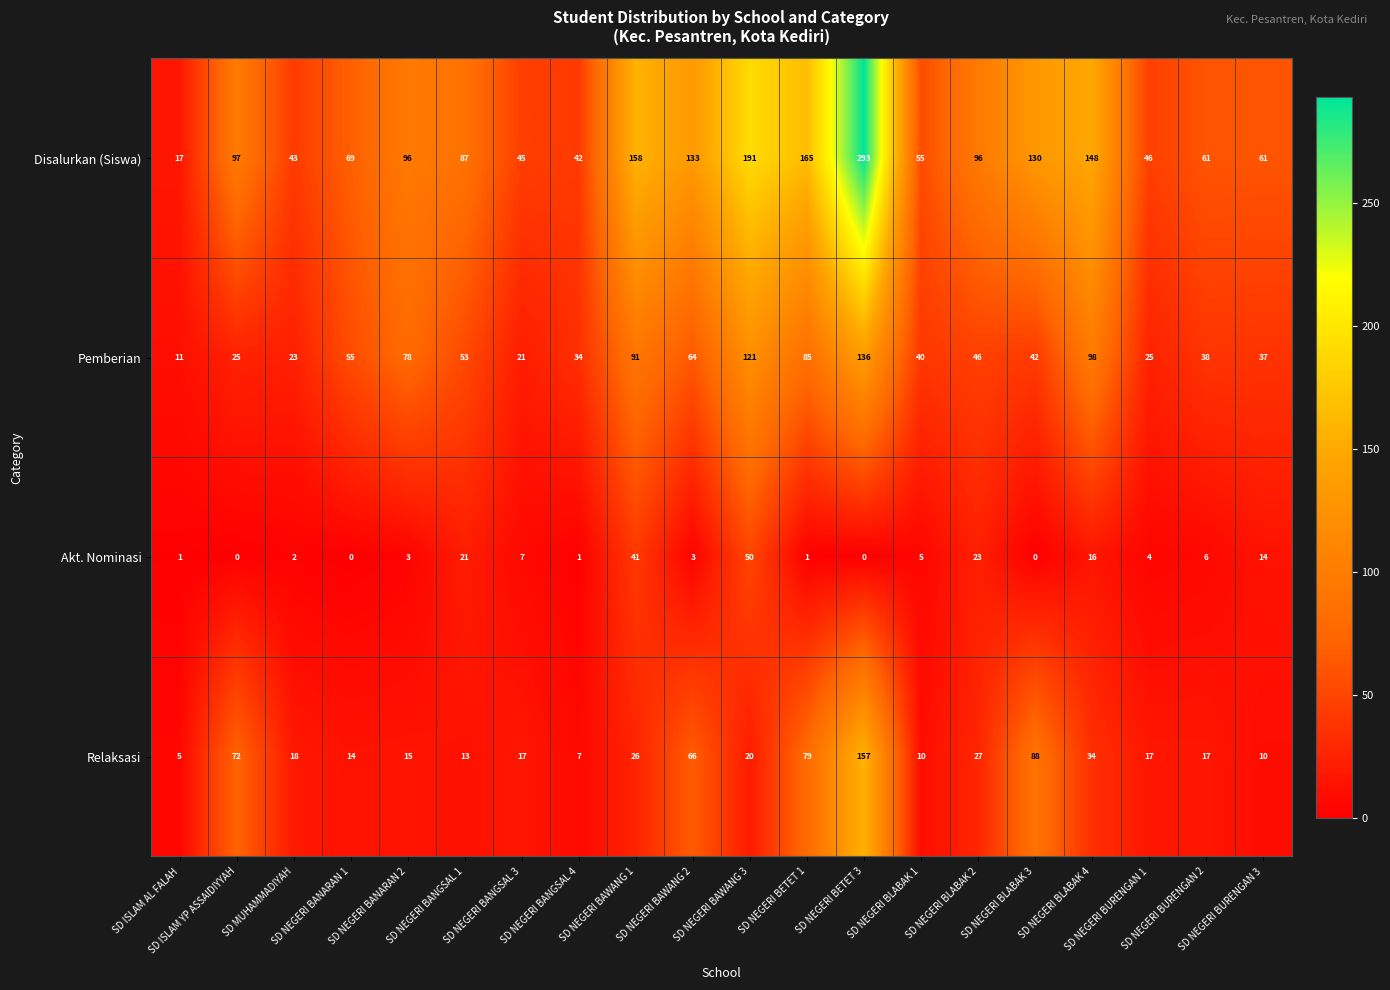

Which series has the largest total across all categories?

Disalurkan (Siswa)